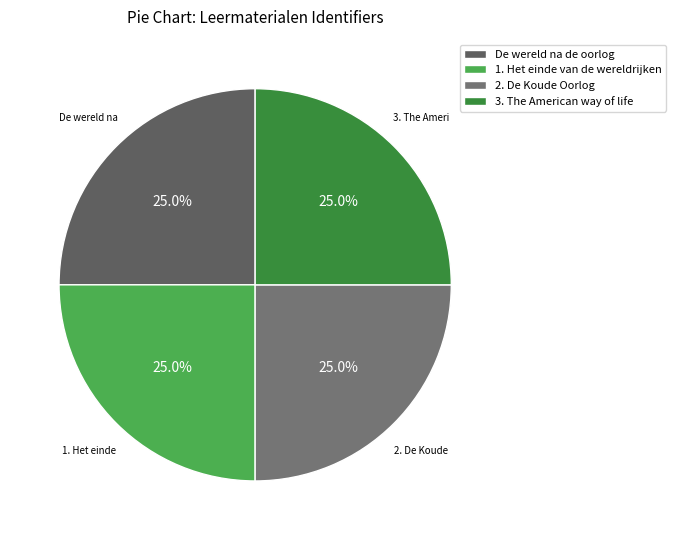

True or false: 1. Het einde van de wereldrijken accounts for 40% of the total.

False